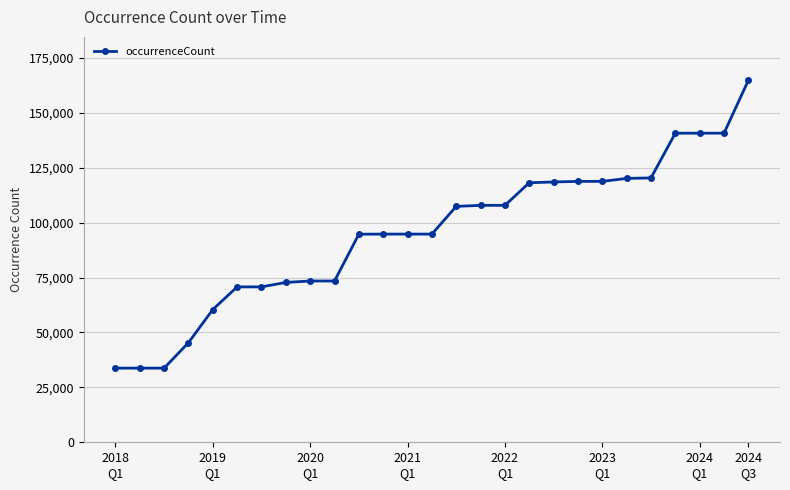

What is the value of the 20th point from the left?

118807